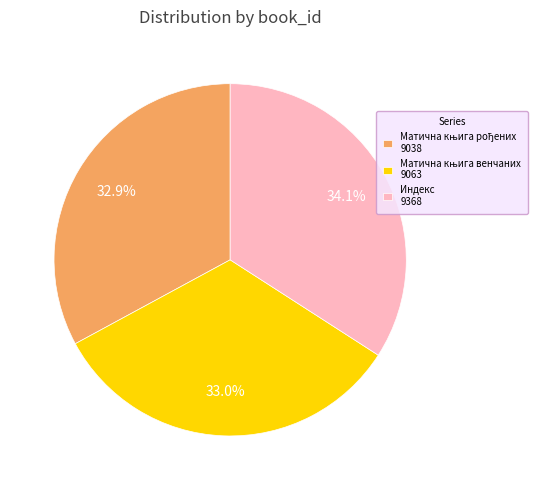

Does Индекс 9368 account for over 50% of the chart?

No